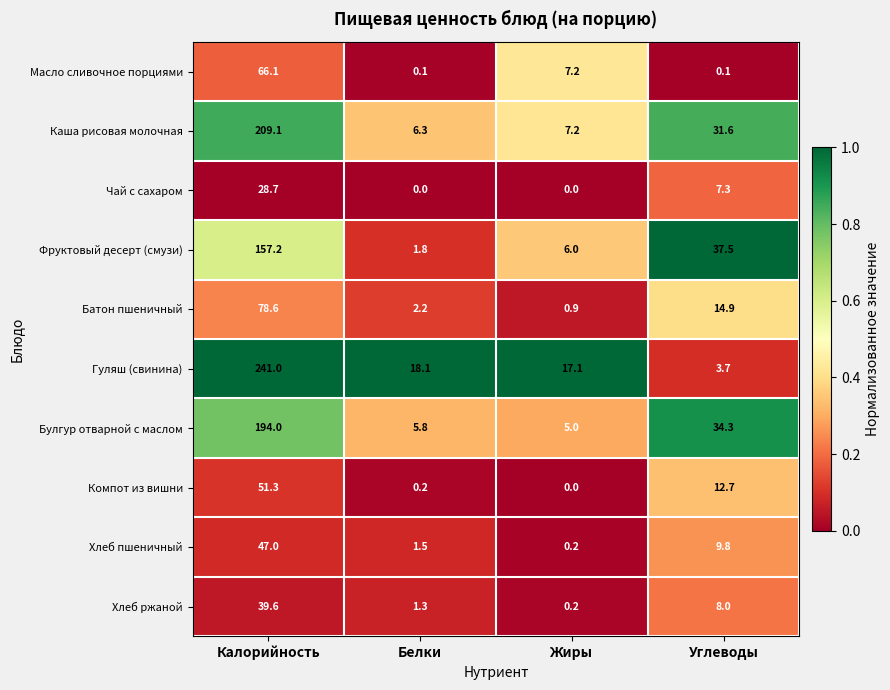

The value of Компот из вишни at Углеводы is 12.7. True or false?

True